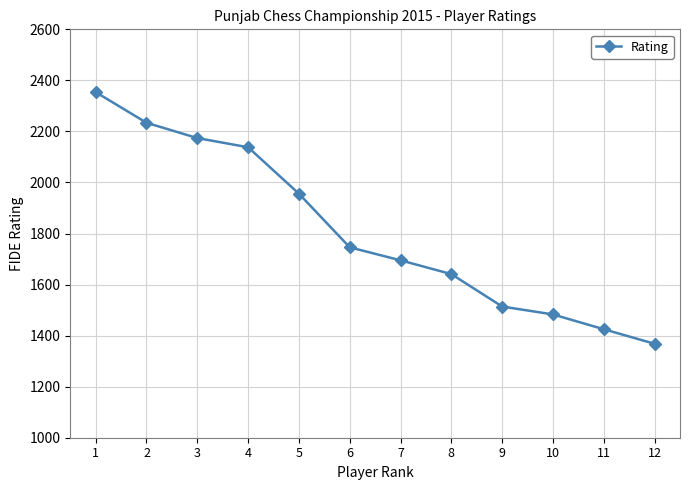

Is it true that the value at 5 is 1956?

True